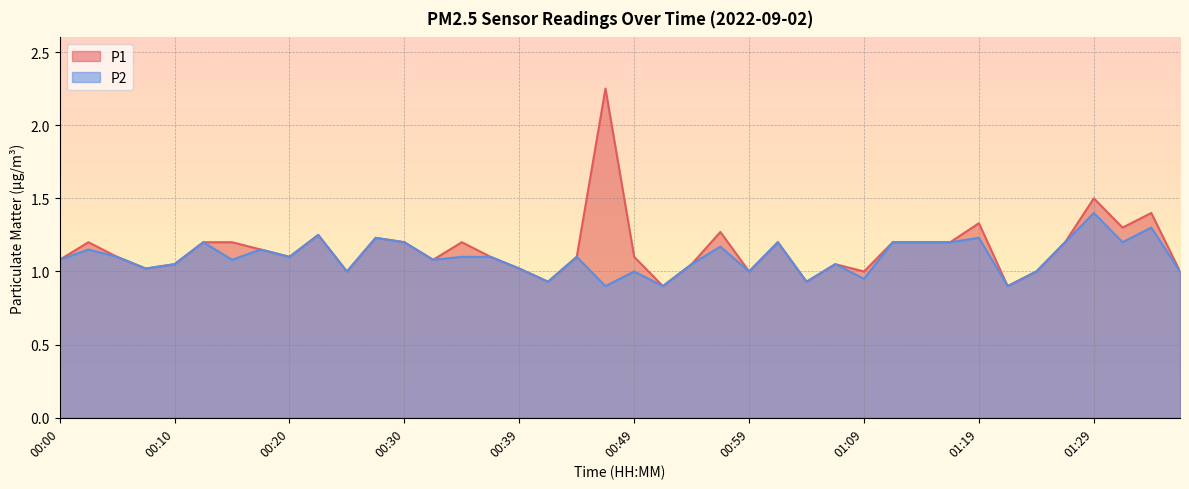

What is the total value across all series at 00:20?

2.2